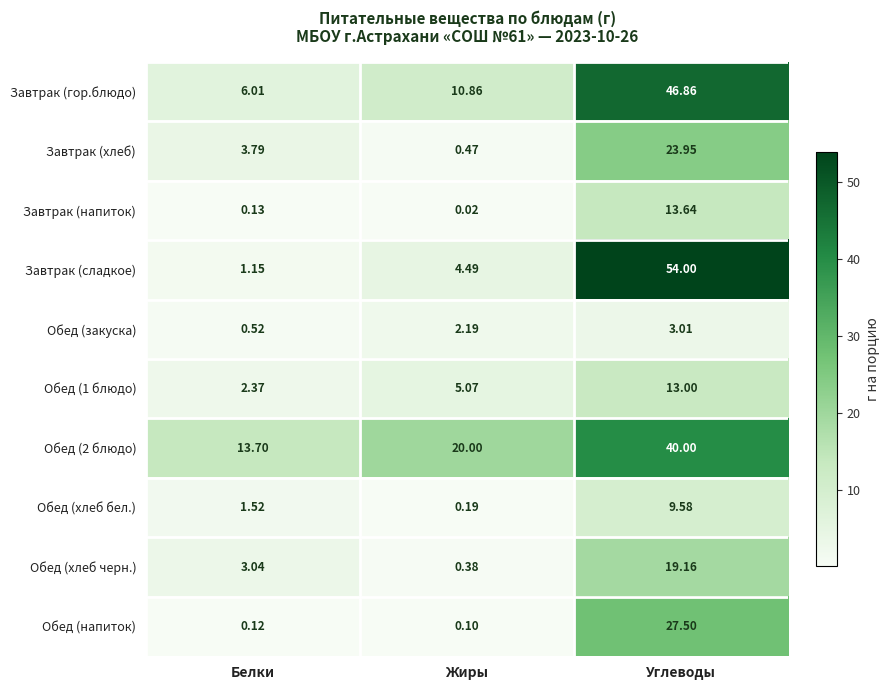

How many data points does each series have?

3